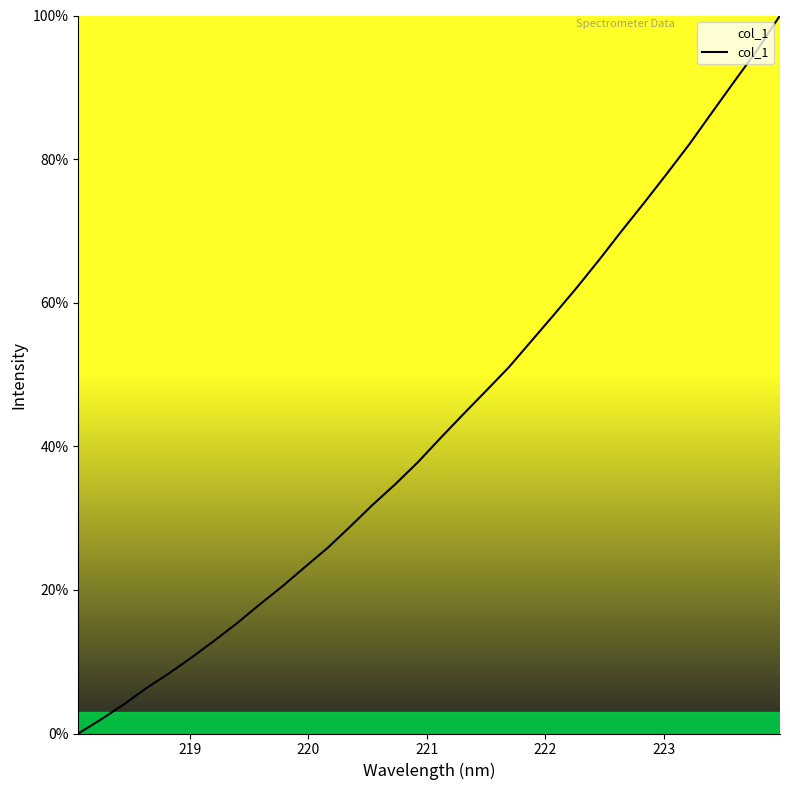

What is the greatest value displayed?

100.0